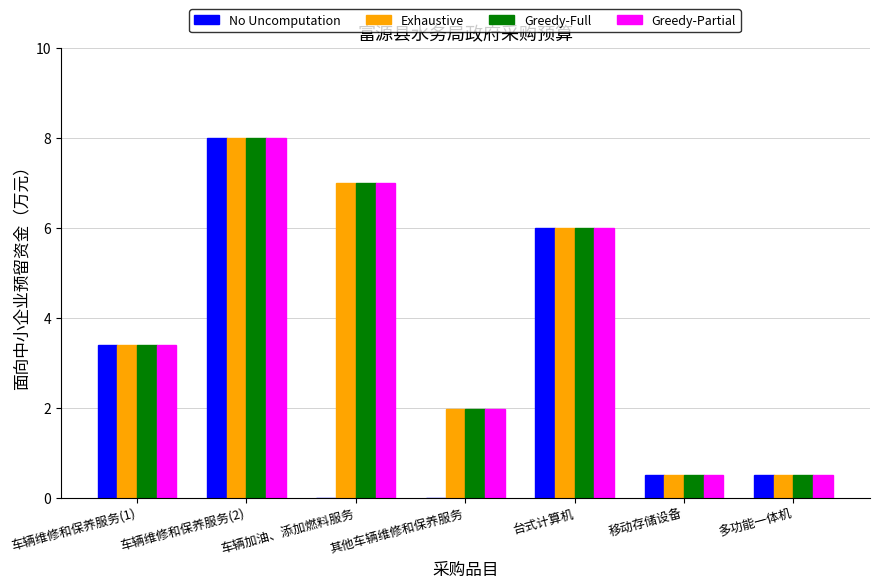

How many groups of bars are there?

7